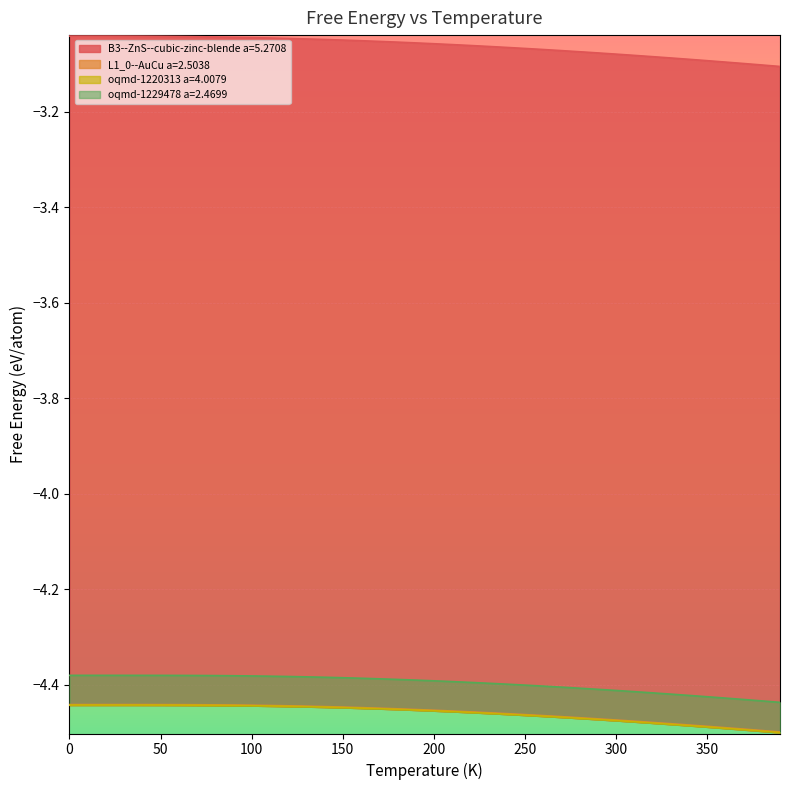

At 160.0, list the series in order from largest to smallest.

B3--ZnS--cubic-zinc-blende a=5.2708, oqmd-1229478 a=2.4699, L1_0--AuCu a=2.5038, oqmd-1220313 a=4.0079